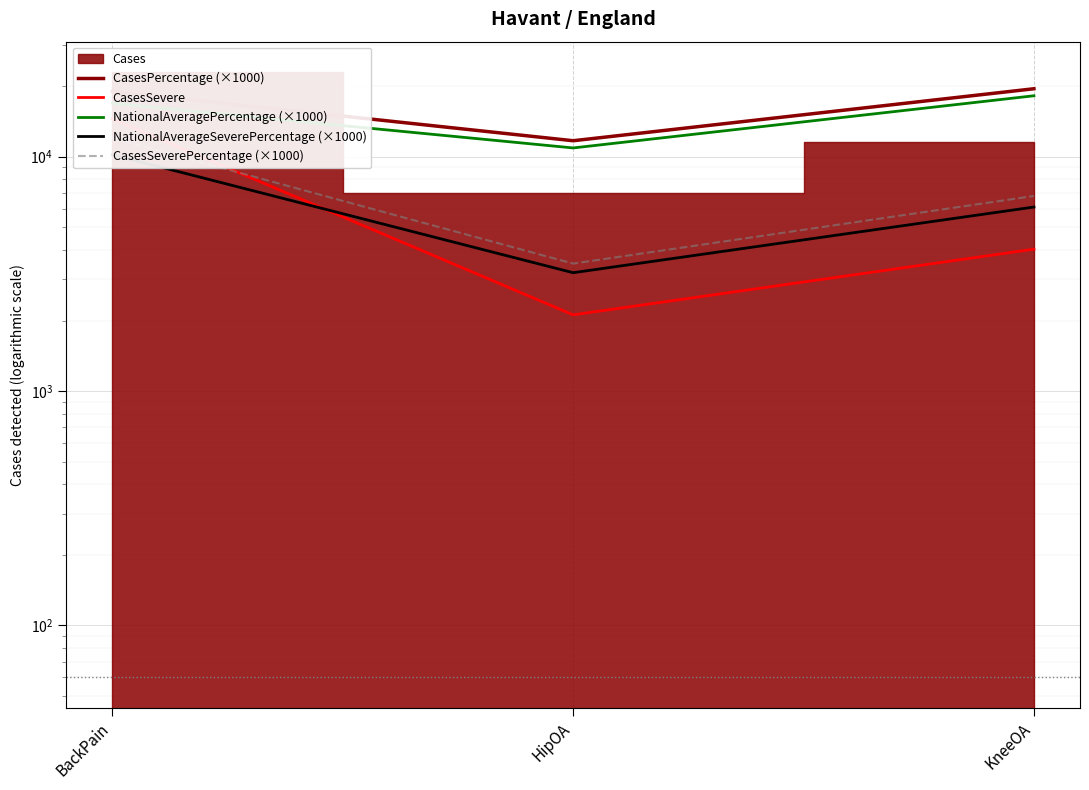

At which label does NationalAverageSeverePercentage (×1000) first exceed 6100?

BackPain